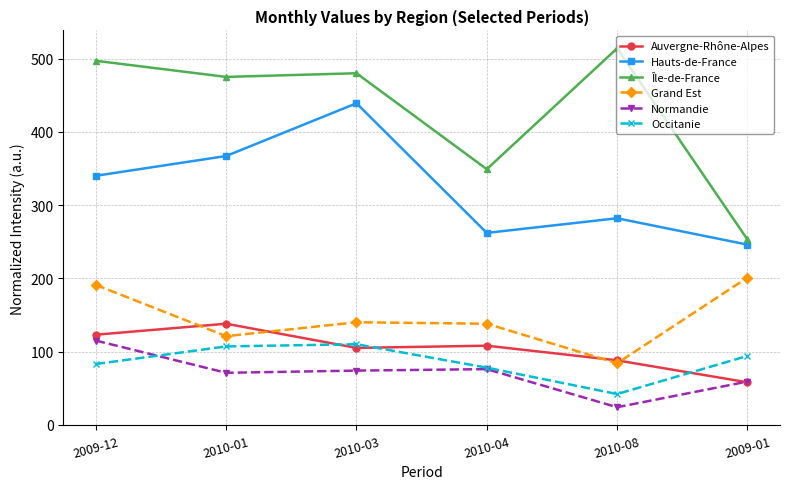

What is the minimum value for Auvergne-Rhône-Alpes?

58